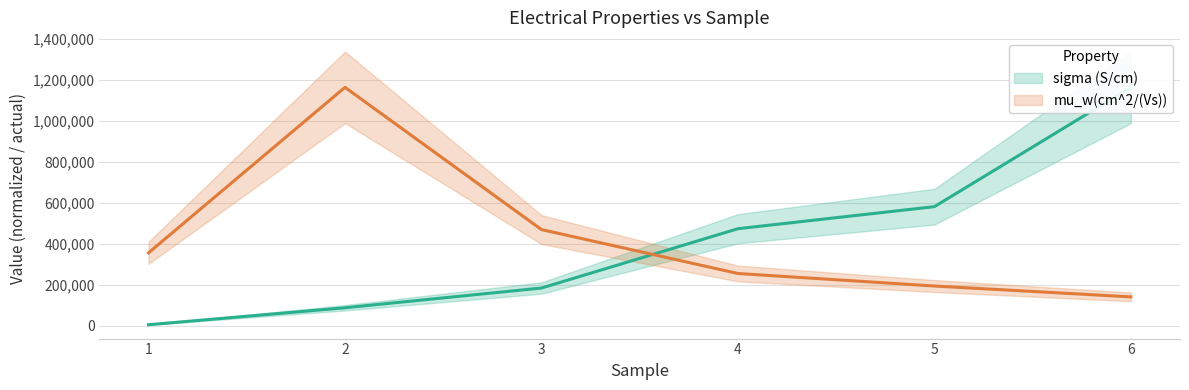

True or false: sigma (S/cm) and mu_w(cm^2/(Vs)) intersect in this chart.

True